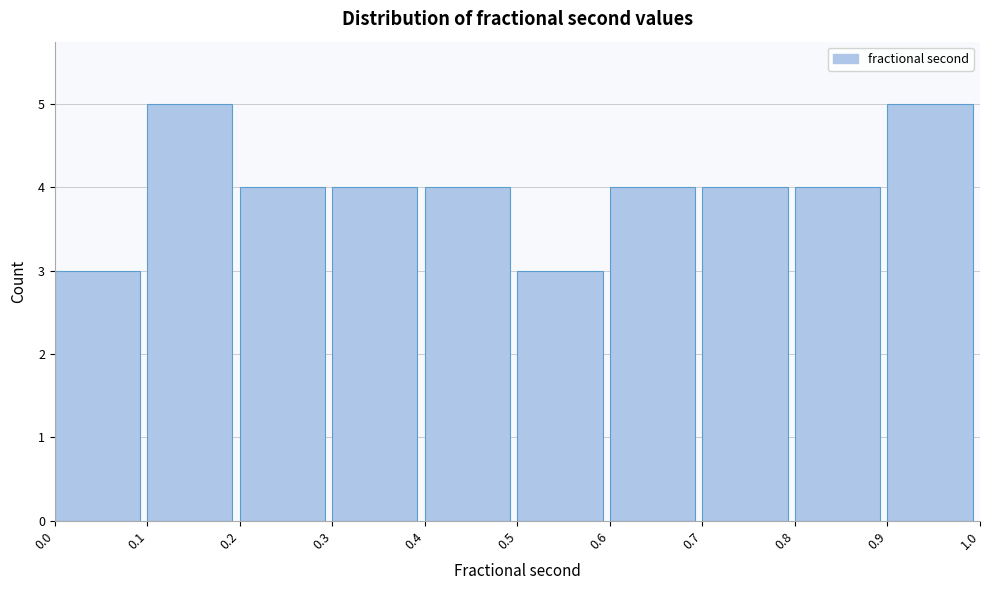

Reading left to right, transcribe this chart: for each bar, give the range it covers on the x-axis and its height. The values are not printed on the chart, so give them approximately, as read against the axis.

0.0 to 0.1: 3
0.1 to 0.2: 5
0.2 to 0.3: 4
0.3 to 0.4: 4
0.4 to 0.5: 4
0.5 to 0.6: 3
0.6 to 0.7: 4
0.7 to 0.8: 4
0.8 to 0.9: 4
0.9 to 1.0: 5